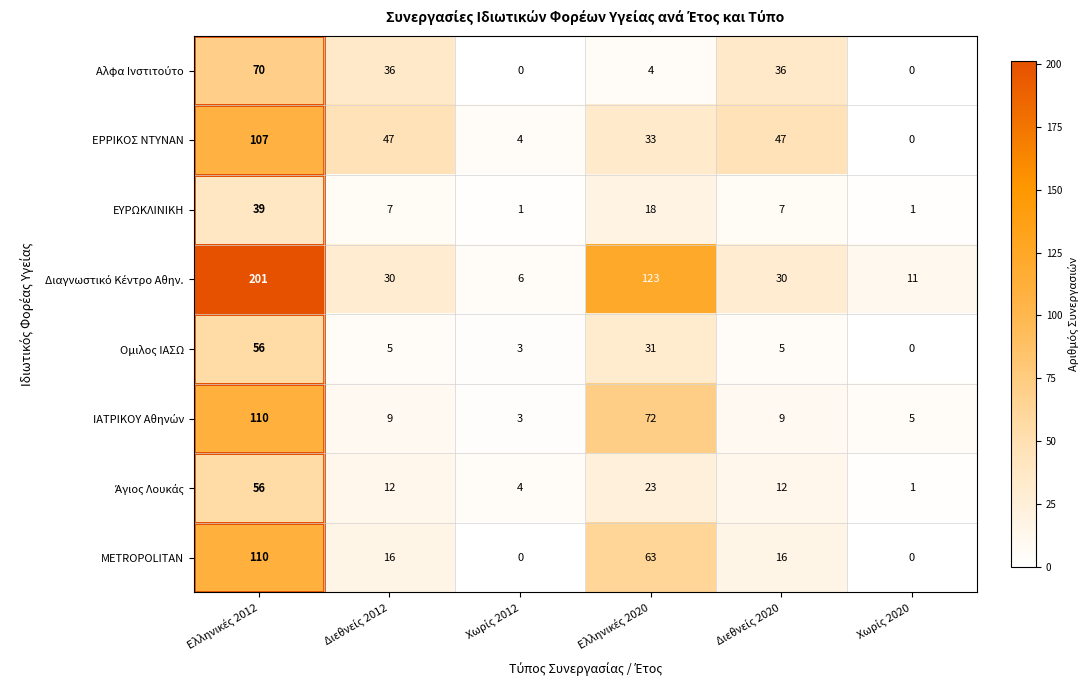

What is the difference between the second highest and minimum values in the METROPOLITAN series?

63